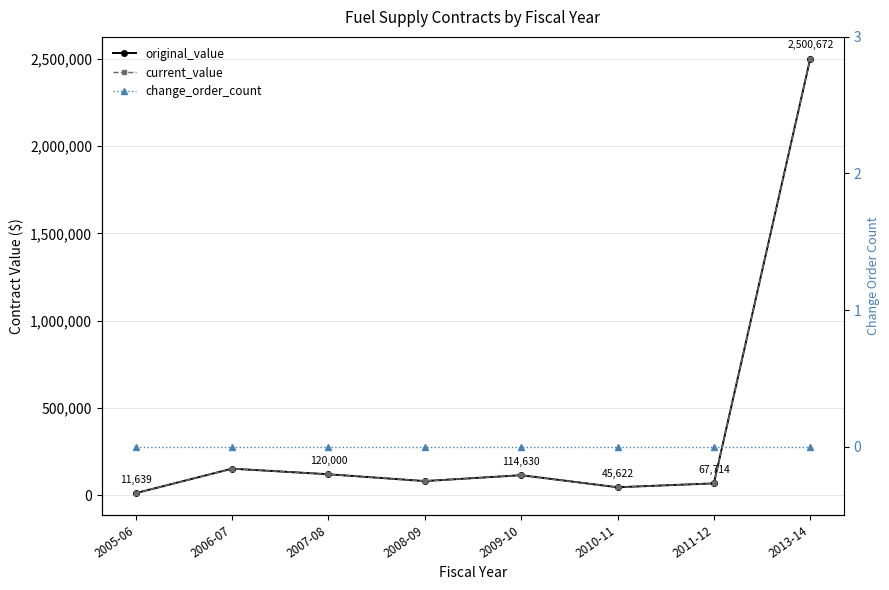

Does the chart have visible grid lines?

Yes